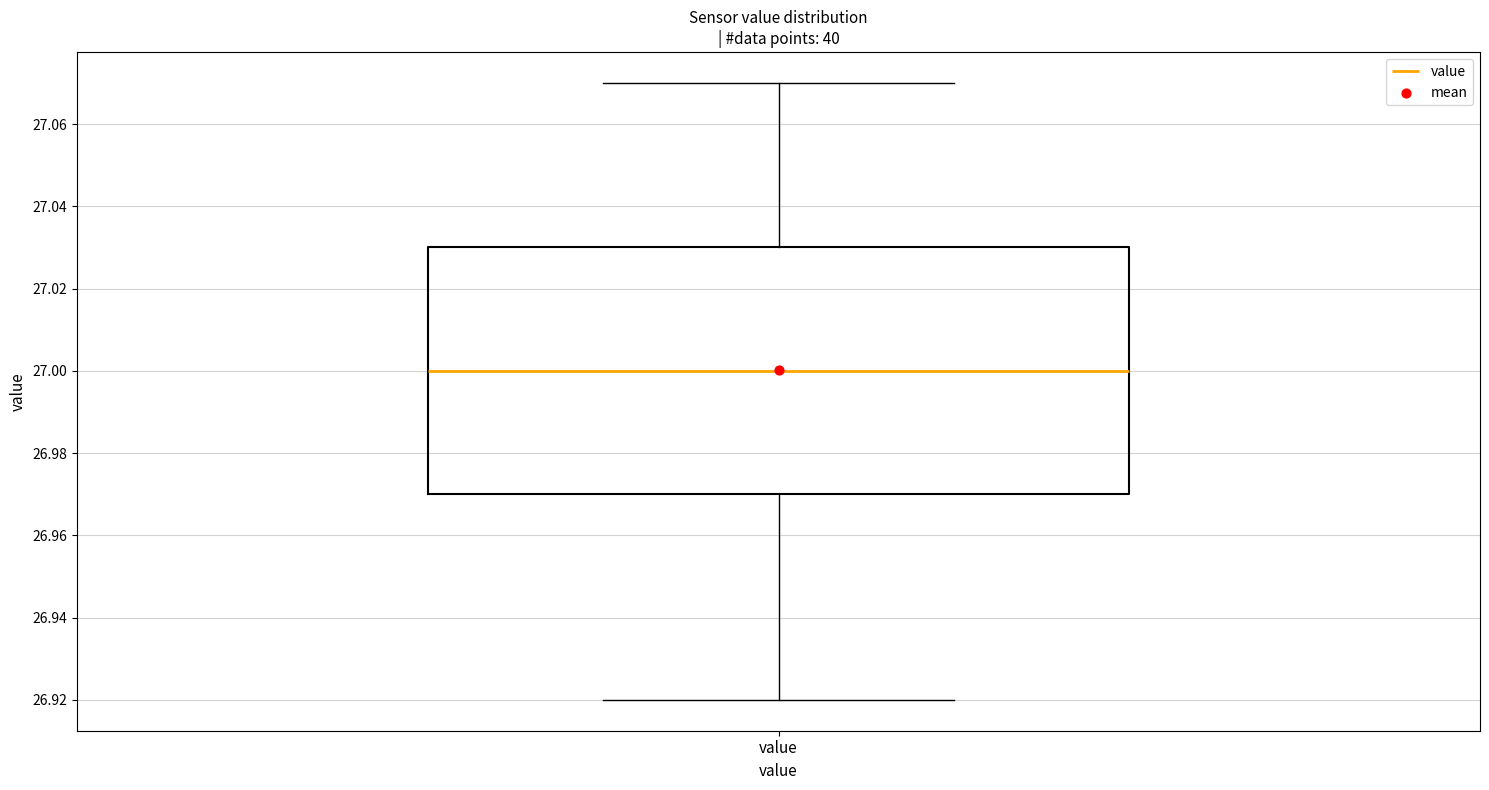

Read this box plot against the y-axis: the position of the median line, the range covered by the box, and the ends of both whiskers. The values are not printed on the chart, so give them approximately, as read against the axis.

median 27.00, box 26.97 to 27.03, whiskers 26.92 to 27.07